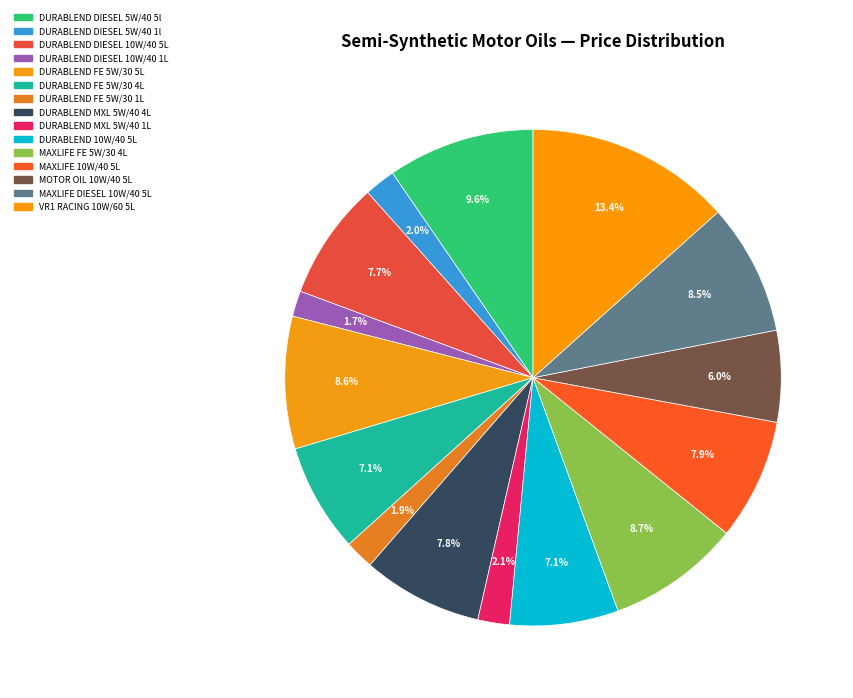

How many segments does this pie chart have?

15